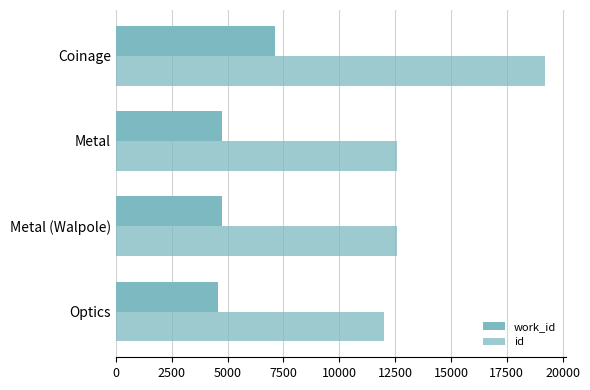

What is the difference between the maximum and minimum values in the id series?

7216